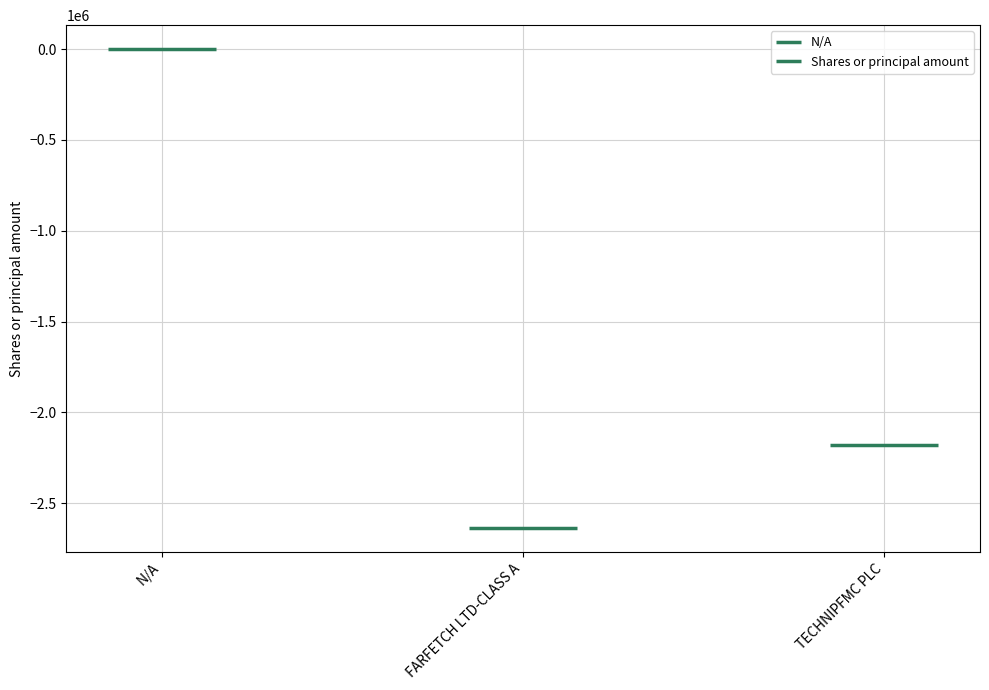

The Value series shows 0 at N/A. True or false?

True